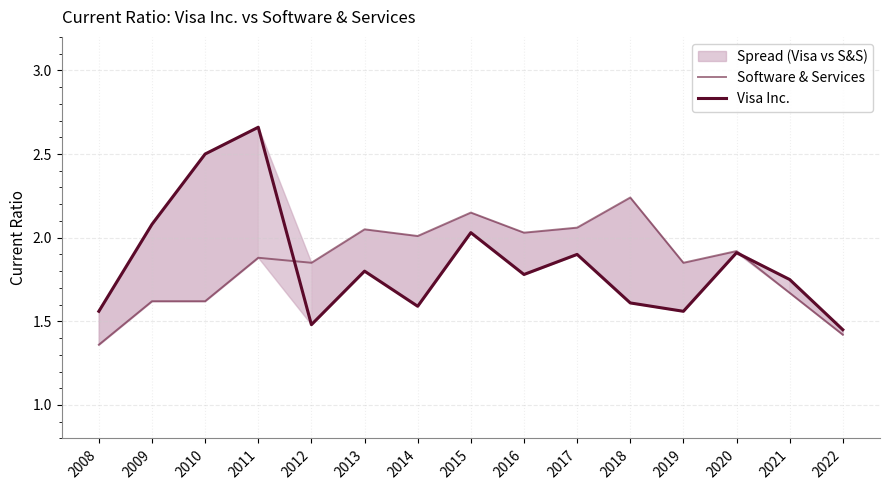

True or false: Software & Services has more than 1 interior local peaks.

True